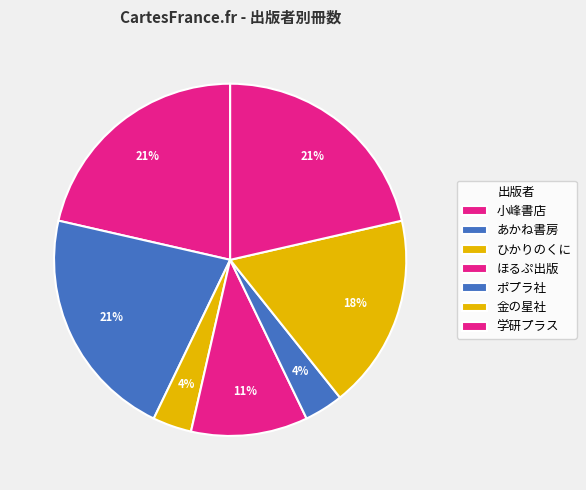

Which category has the biggest portion of the pie?

学研プラス